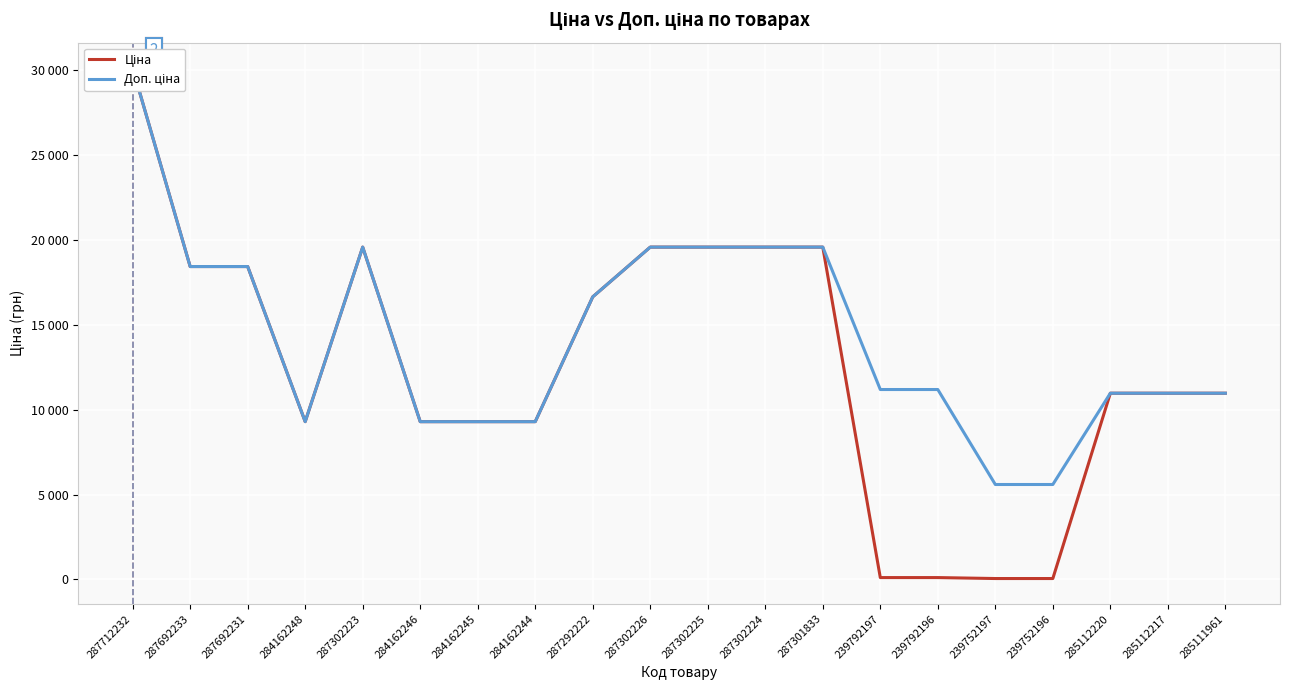

How many interior local peaks does the Ціна series have?

1